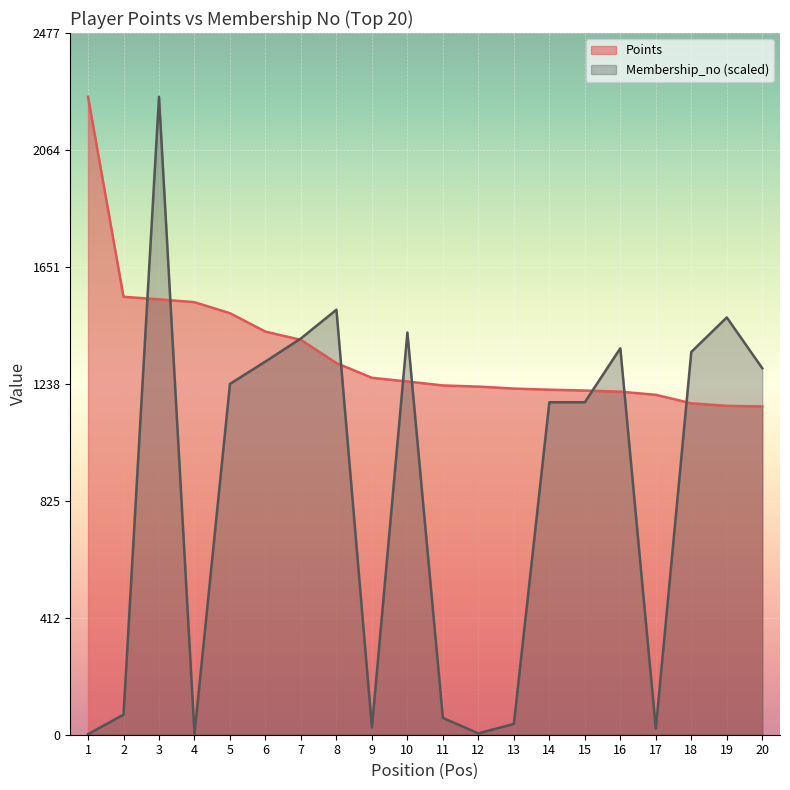

How many interior local valleys does the Membership_no series have?

5